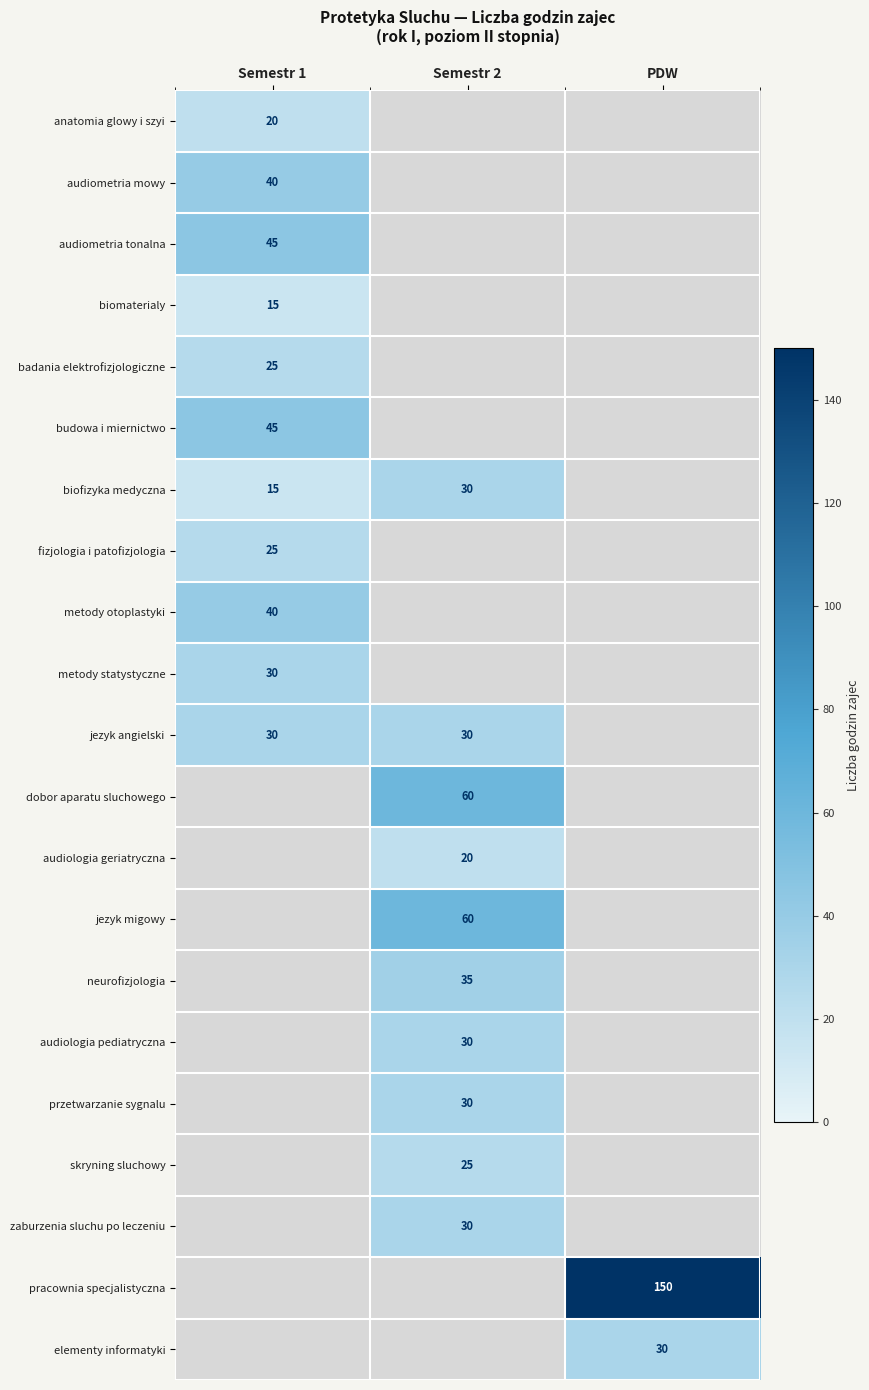

The skryning sluchowy series shows 34 at Semestr 2. True or false?

False